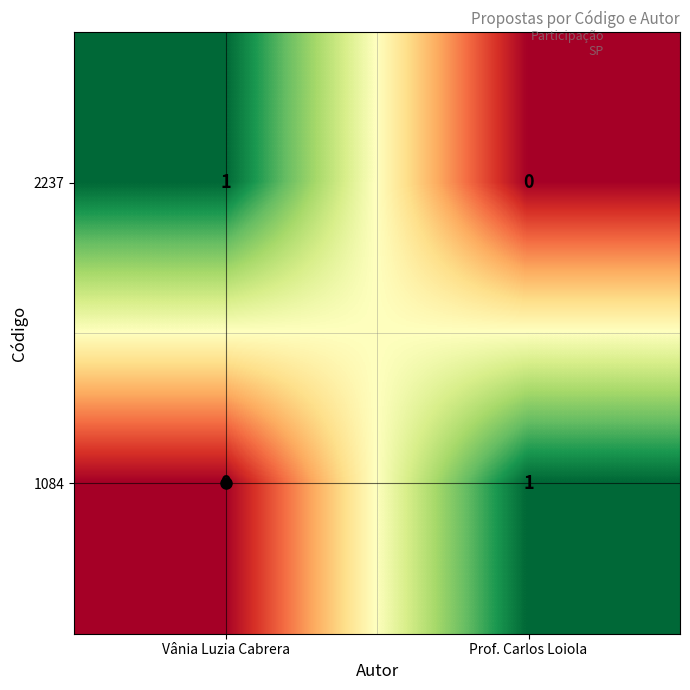

Which category has the lowest value in the 1084 series?

Vânia Luzia Cabrera